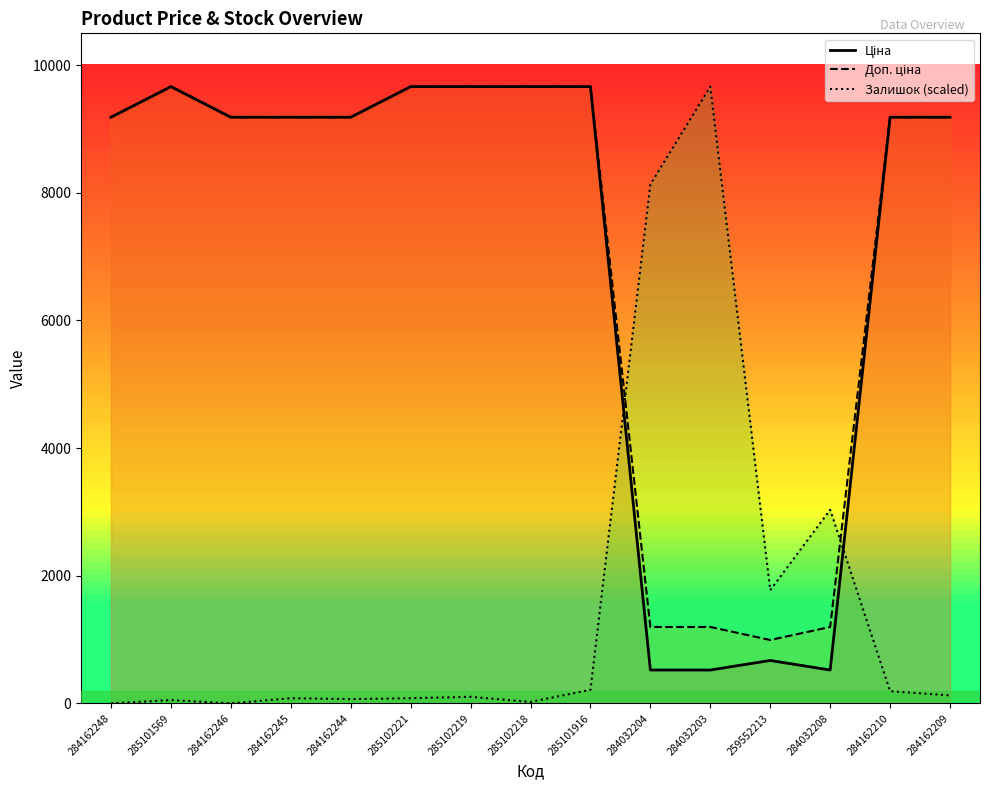

How many interior local peaks does the Ціна series have?

2